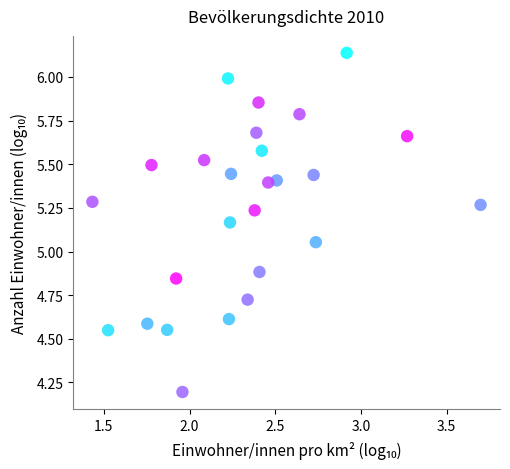

What is the range of Y values (max minus min)?

1.9